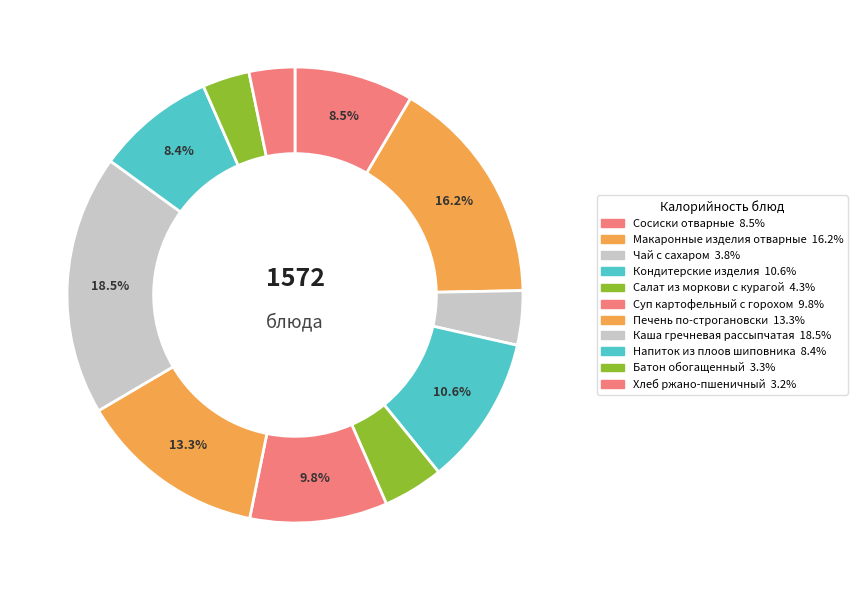

How many slices are in this pie chart?

11